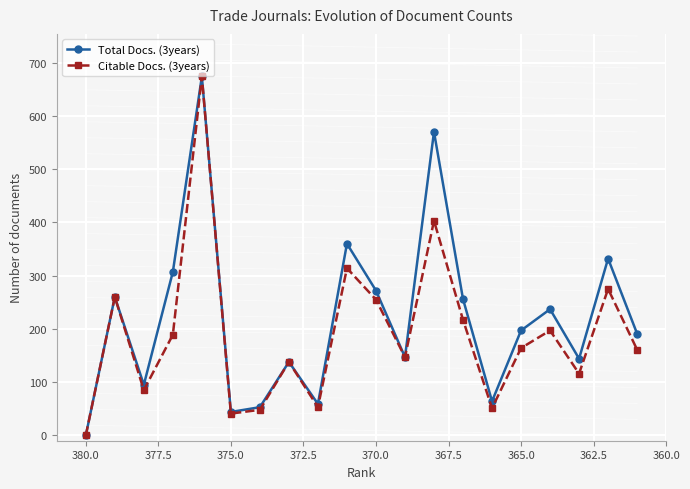

Rank the series by their maximum value, from lowest to highest.

Total Docs. (3years), Citable Docs. (3years)